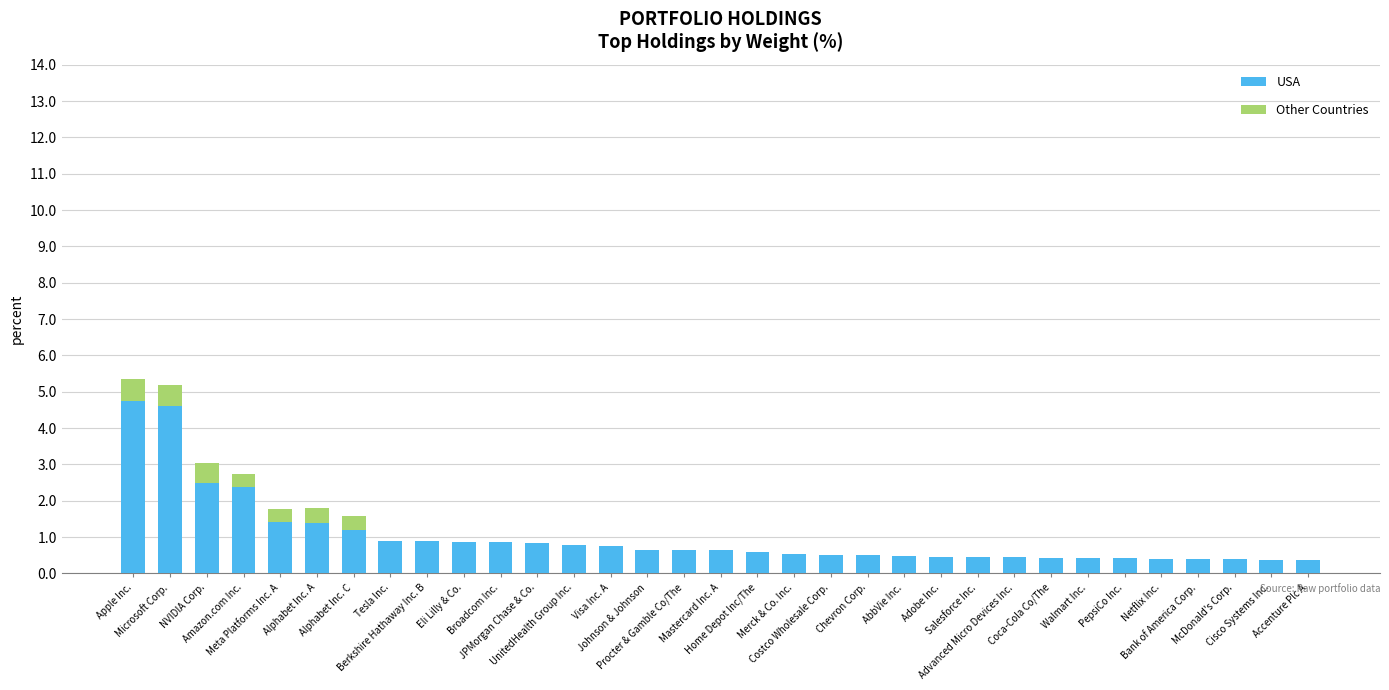

What are all the series names shown in the legend?

USA, Other Countries